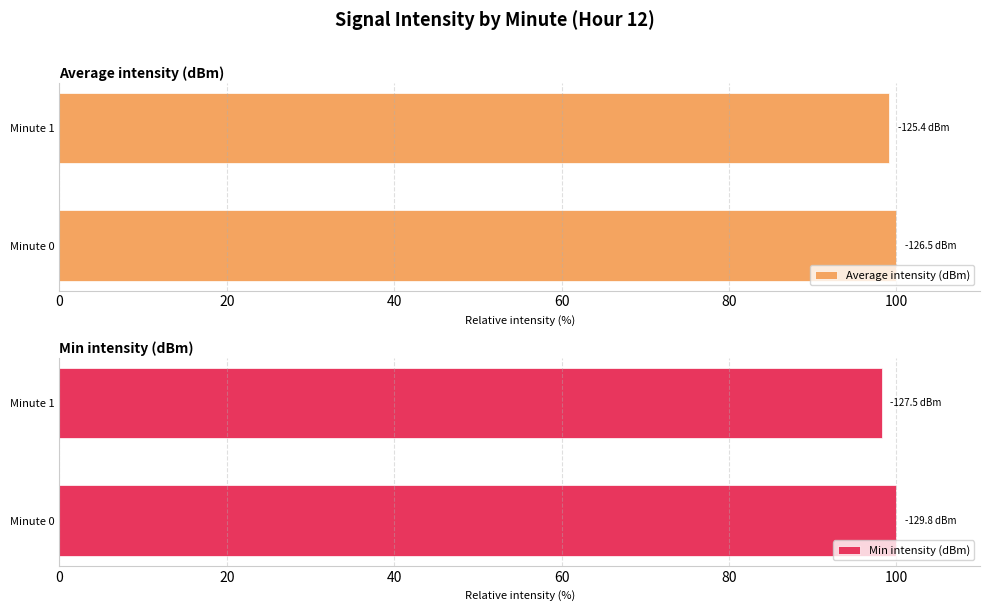

Which series has the largest total across all categories?

Average intensity (dBm)